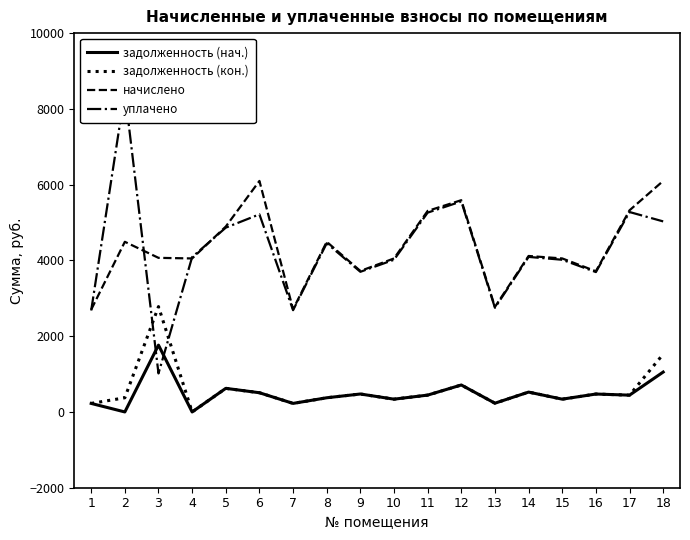

List the series in order of their peak value, highest first.

уплачено, начислено, задолженность (кон.), задолженность (нач.)